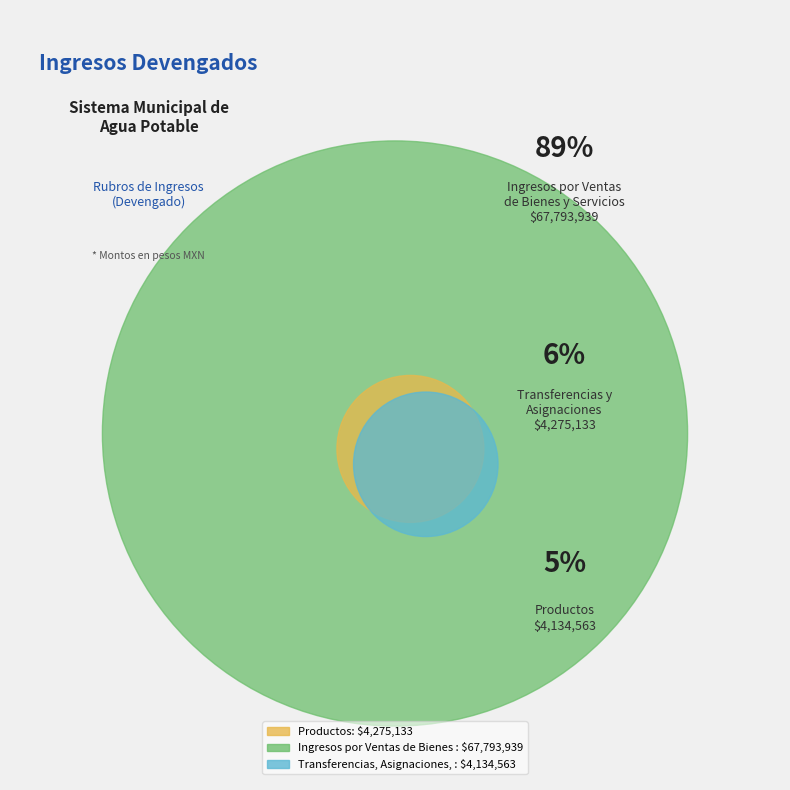

Between Productos and Transferencias, Asignaciones, Subsidios, which is larger?

Productos